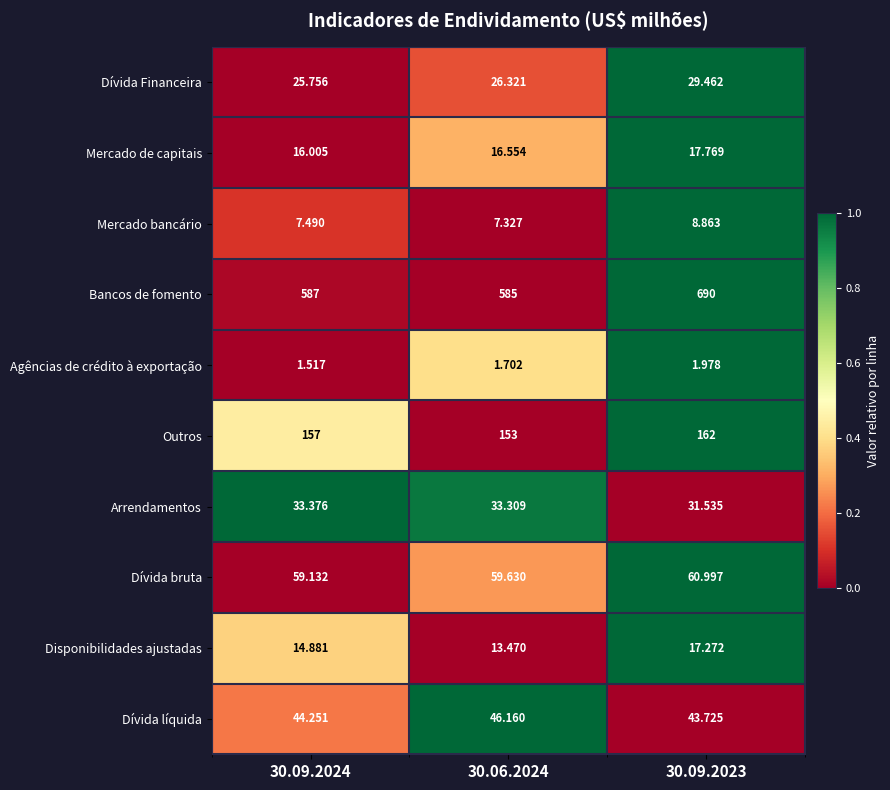

Rank the series by their maximum value, from lowest to highest.

Agências de crédito à exportação, Mercado bancário, Disponibilidades ajustadas, Mercado de capitais, Dívida Financeira, Arrendamentos, Dívida líquida, Dívida bruta, Outros, Bancos de fomento